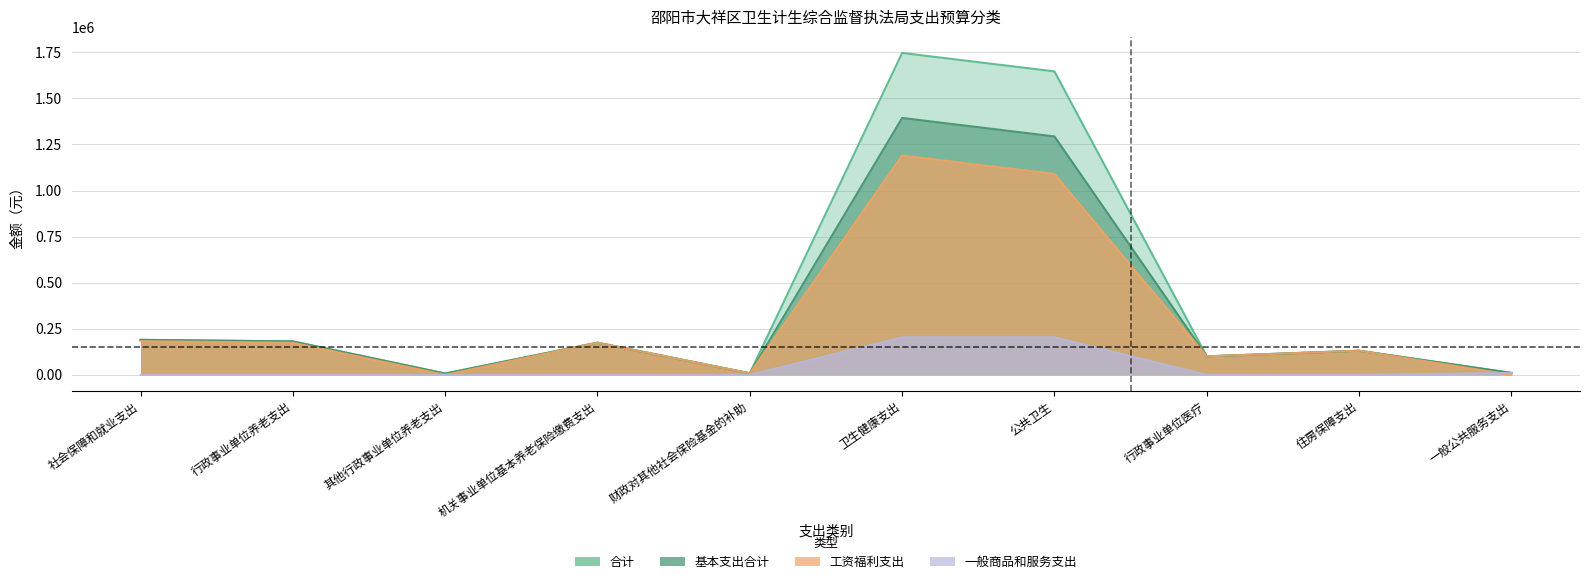

What is the spread (max minus min) of values at 社会保障和就业支出?

189881.1